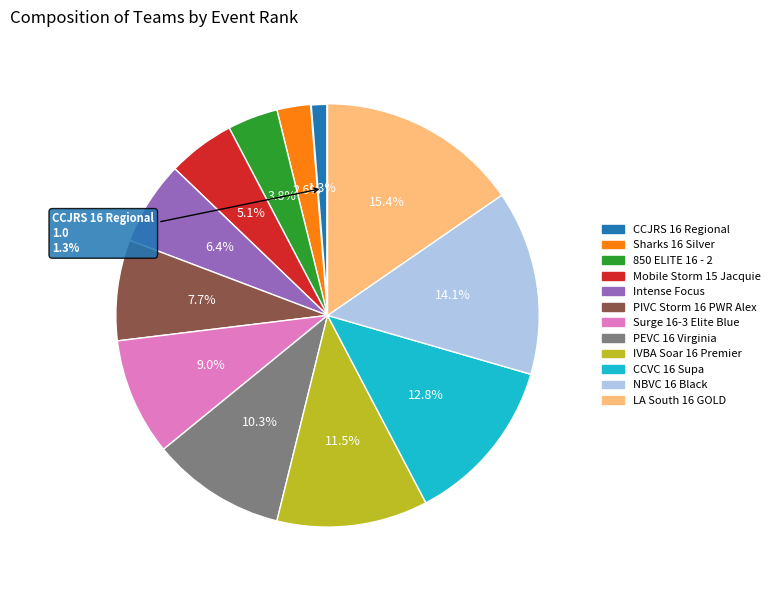

Is it true that NBVC 16 Black is 26% of the pie?

False